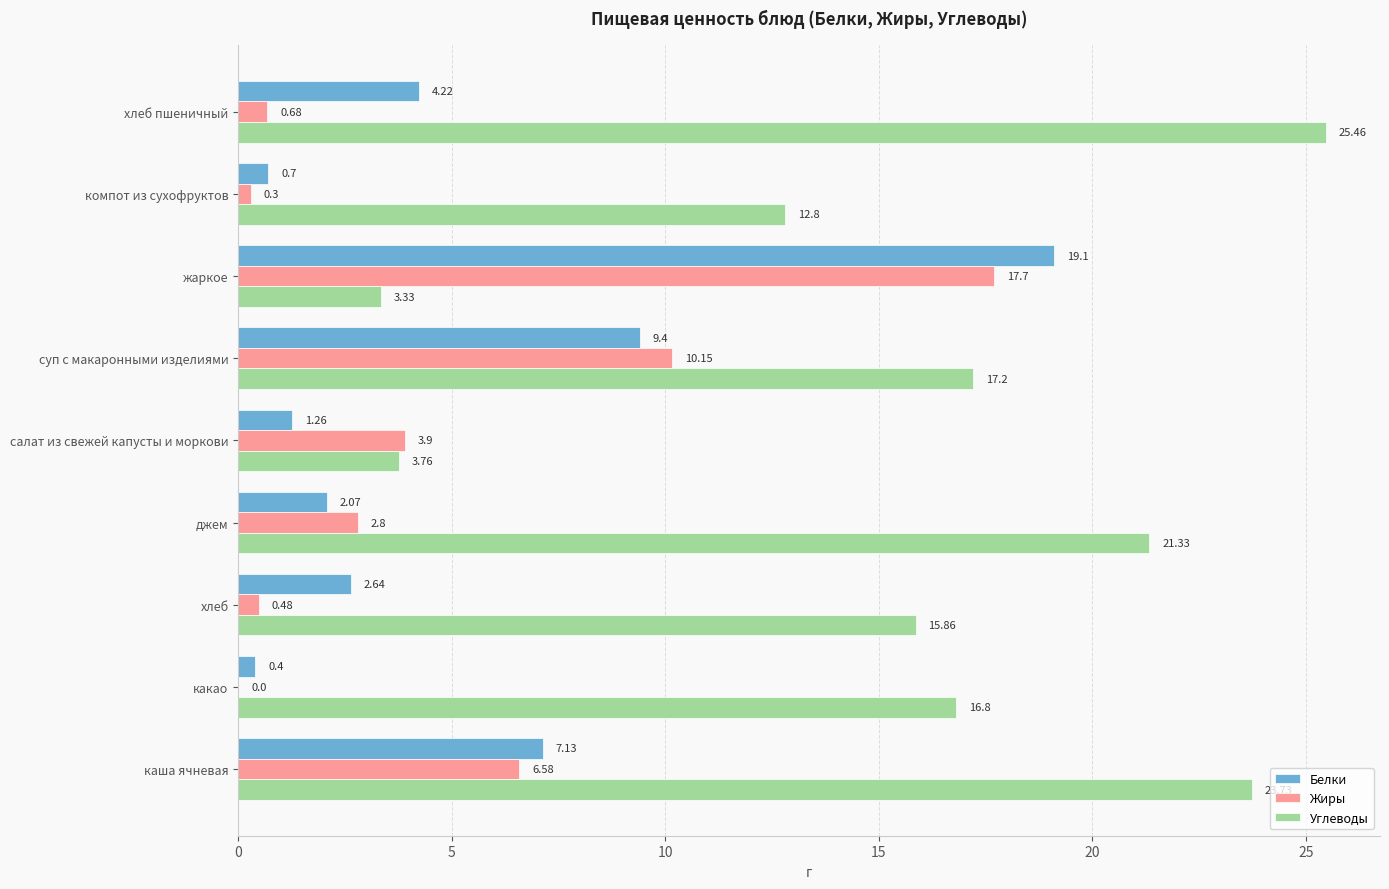

Where is Углеводы nearest to the value 14?

компот из сухофруктов